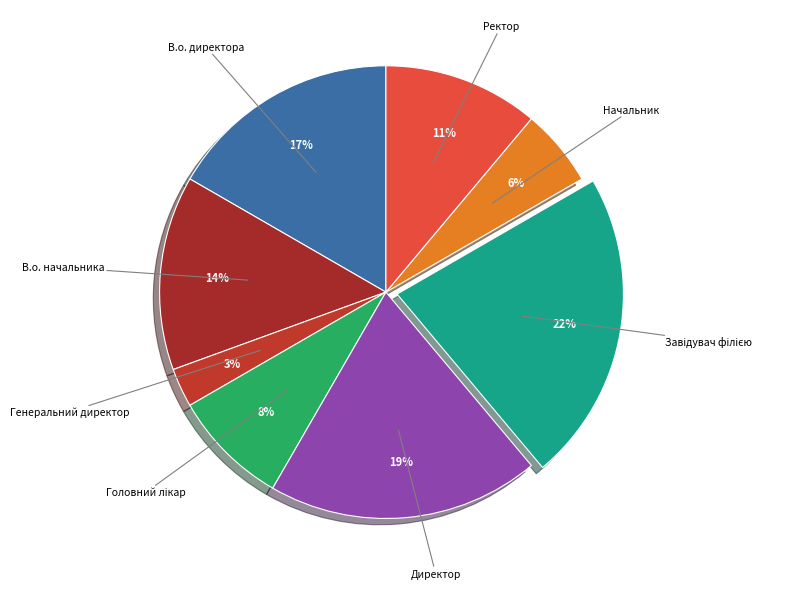

Is there a majority slice in this chart?

No